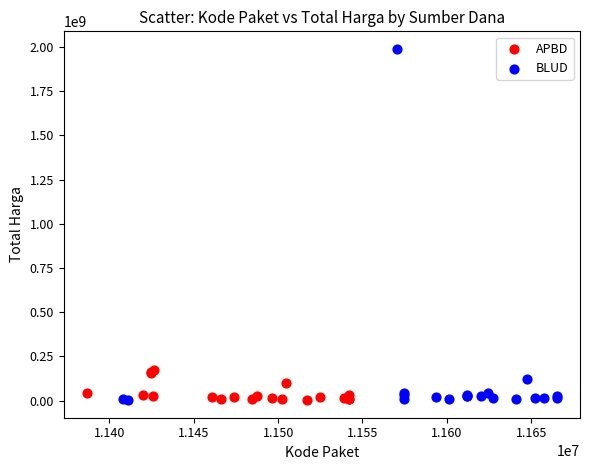

Which series contains the highest Y value?

BLUD